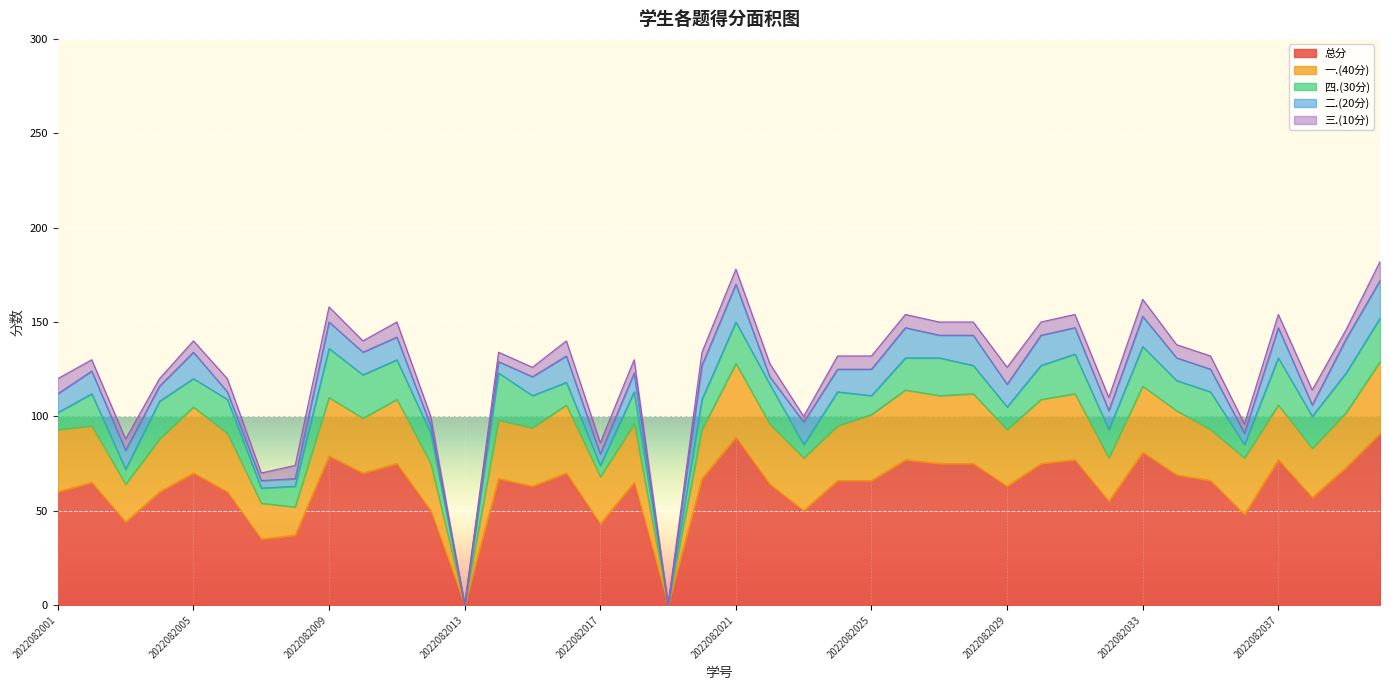

At how many categories does at least one series exceed 44?

34